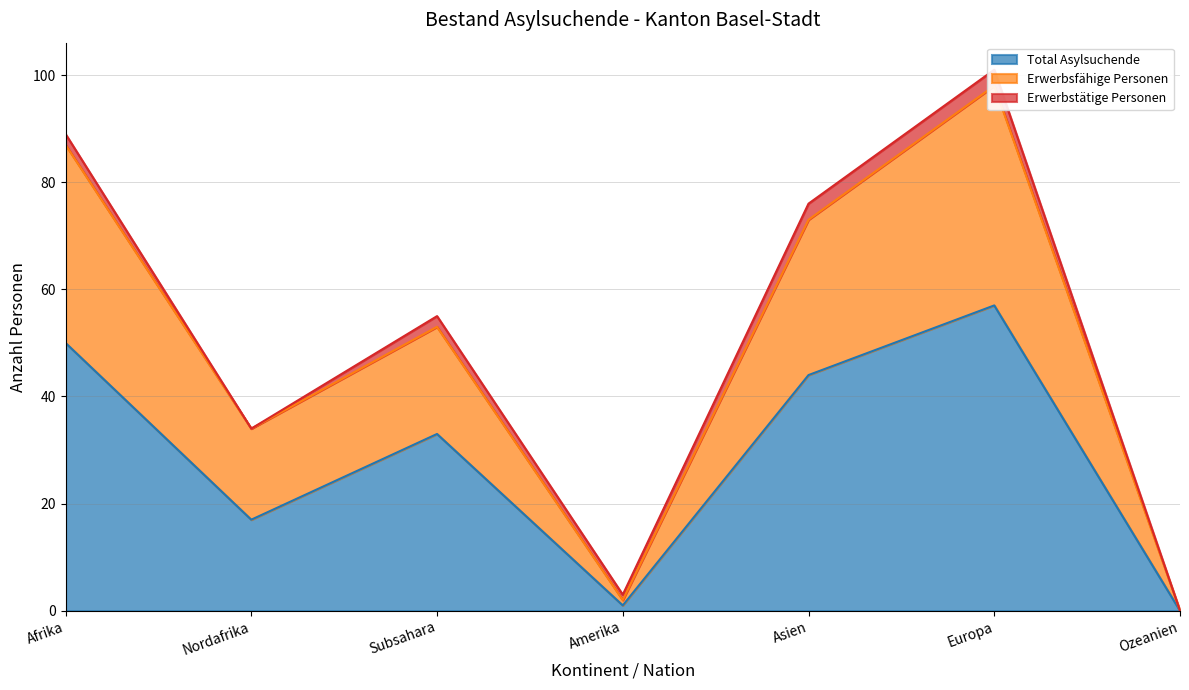

At which category is the sum across all series the highest?

Europa